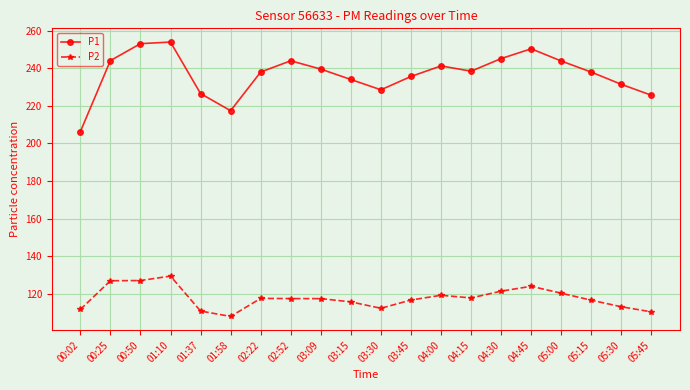

What is the average value of the P1 series?

236.7